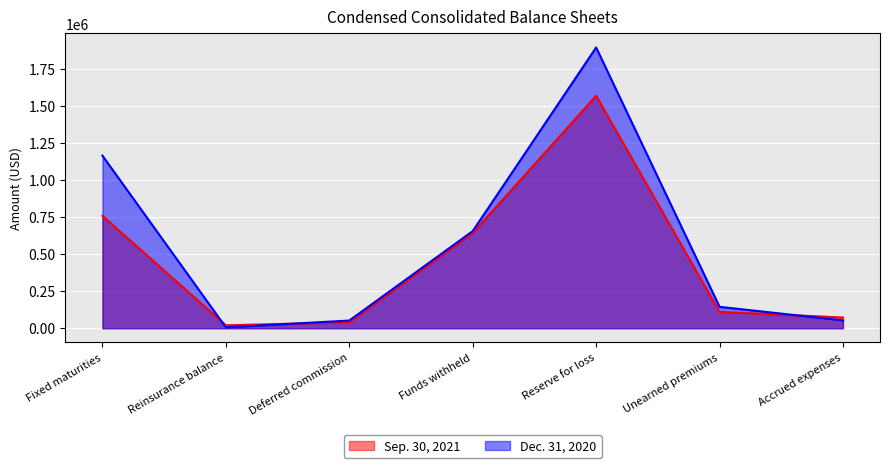

What is the label of the 2nd point from the left?

Reinsurance balance